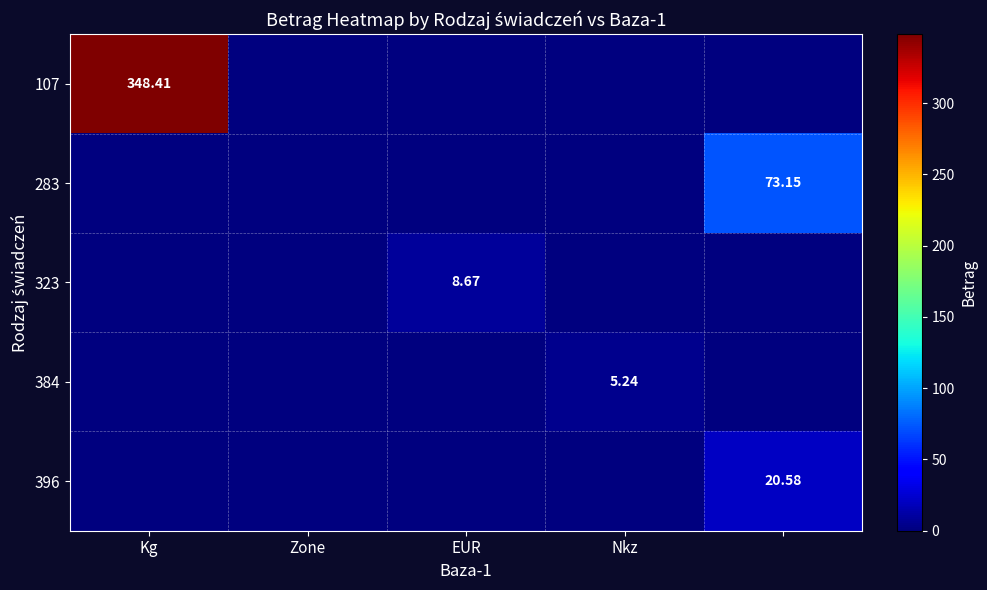

What is the sum of the 323 values at Zone and EUR?

8.7